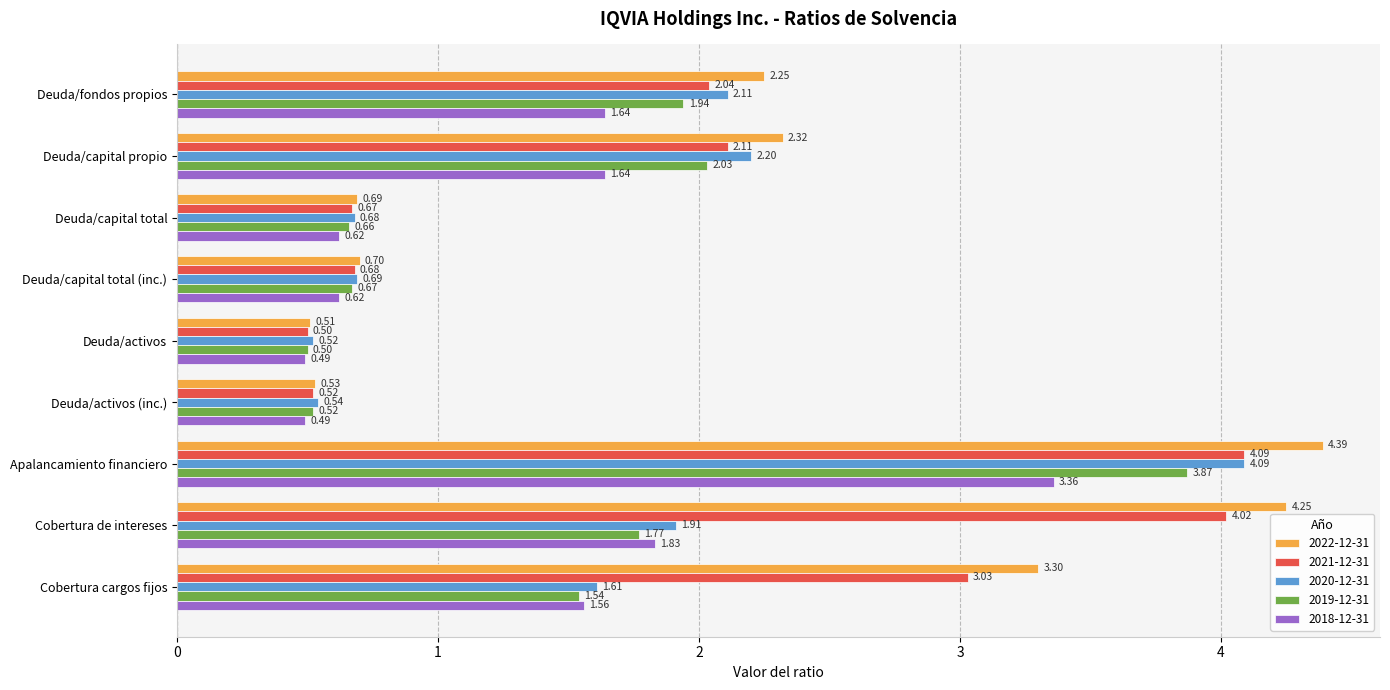

Rank the series at Deuda/fondos propios from highest to lowest value.

2022-12-31, 2020-12-31, 2021-12-31, 2019-12-31, 2018-12-31